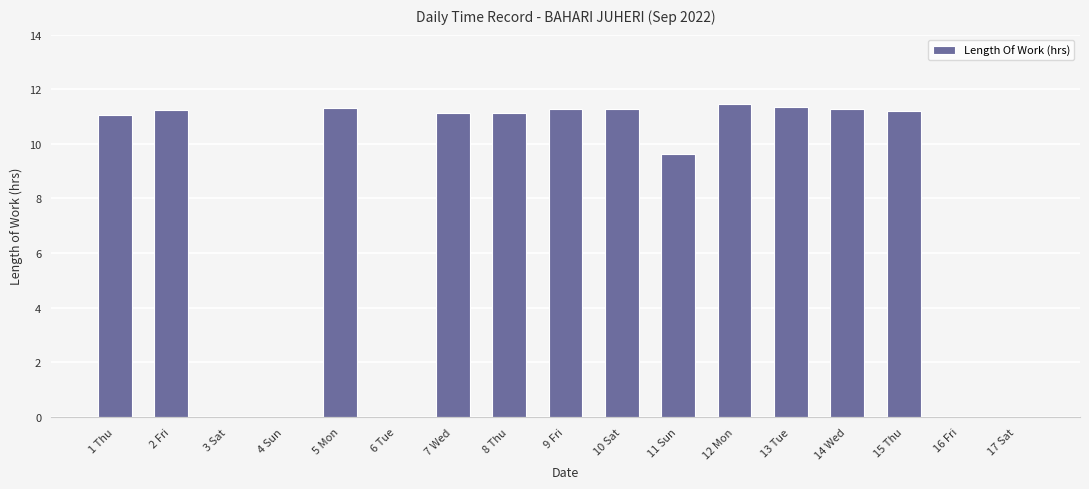

Approximately how many times larger is the value at 2 Fri compared to 9 Fri?

1.0